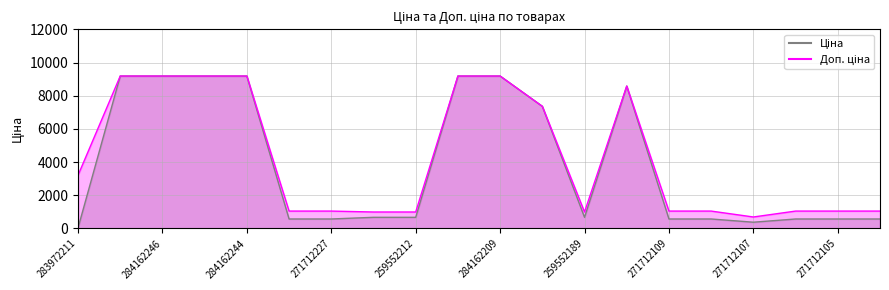

What position from the left is 284162209?

11